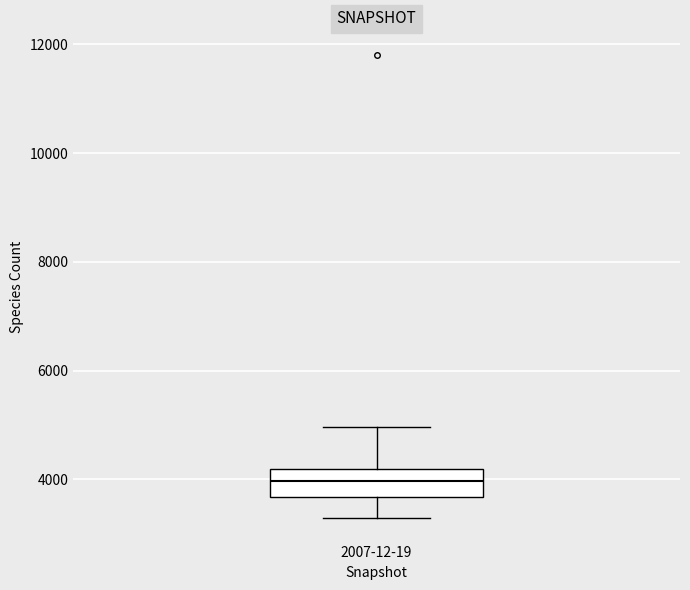

Where does the median line of the box for 2007-12-19 sit on the y-axis? The values are not printed on the chart, so give them approximately, as read against the axis.

4000